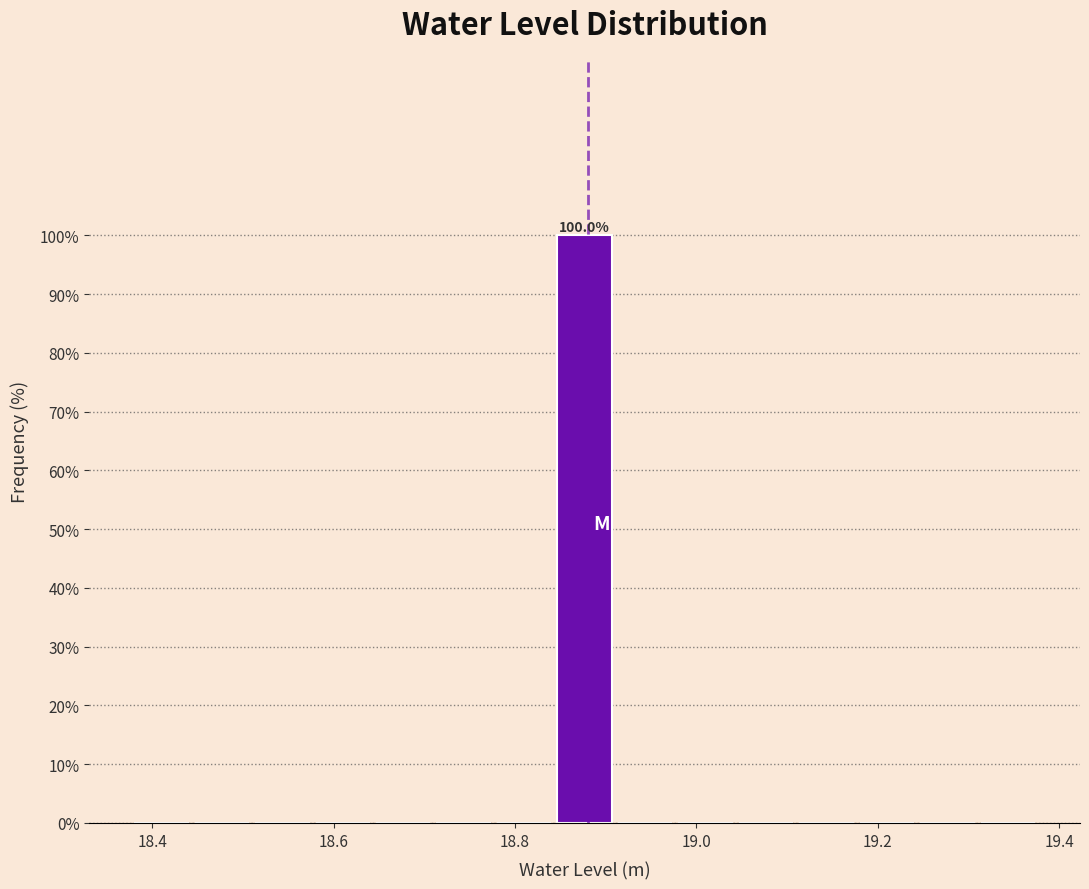

Read against the x-axis, roughly where is the centre of the tallest bar?

18.88